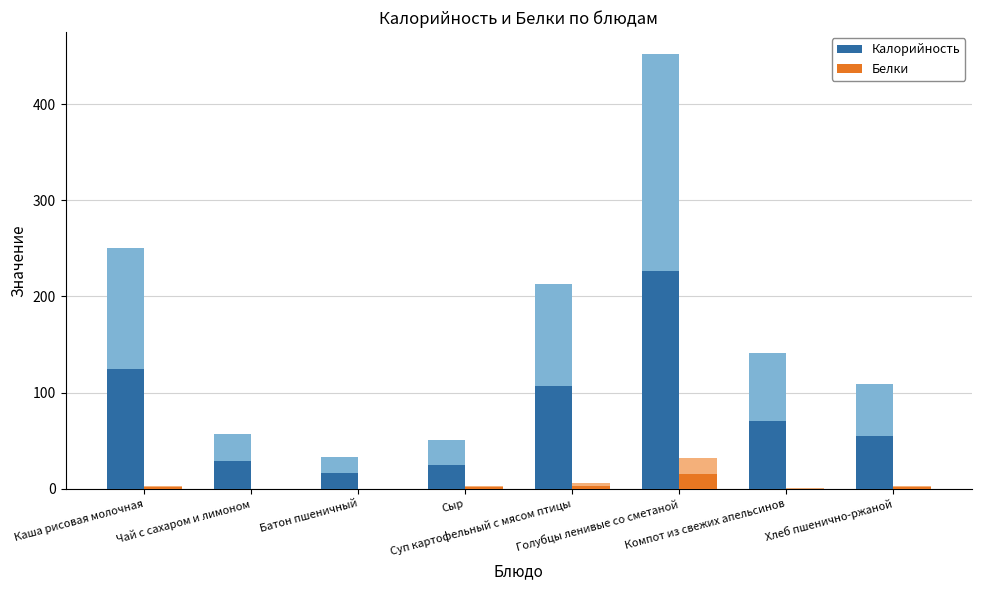

Is it true that Белки equals 2.8 at Суп картофельный с мясом птицы?

True